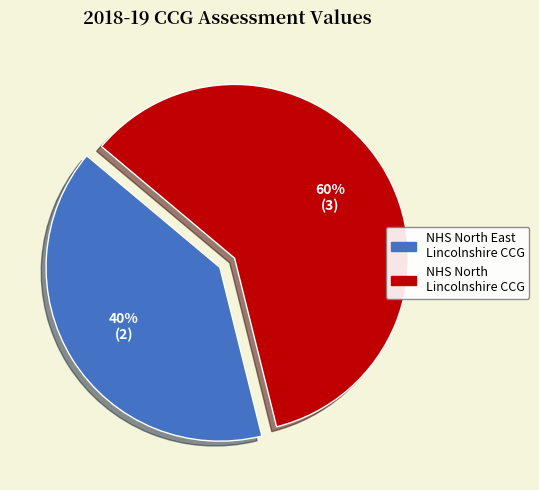

Count the number of slices in the pie.

2